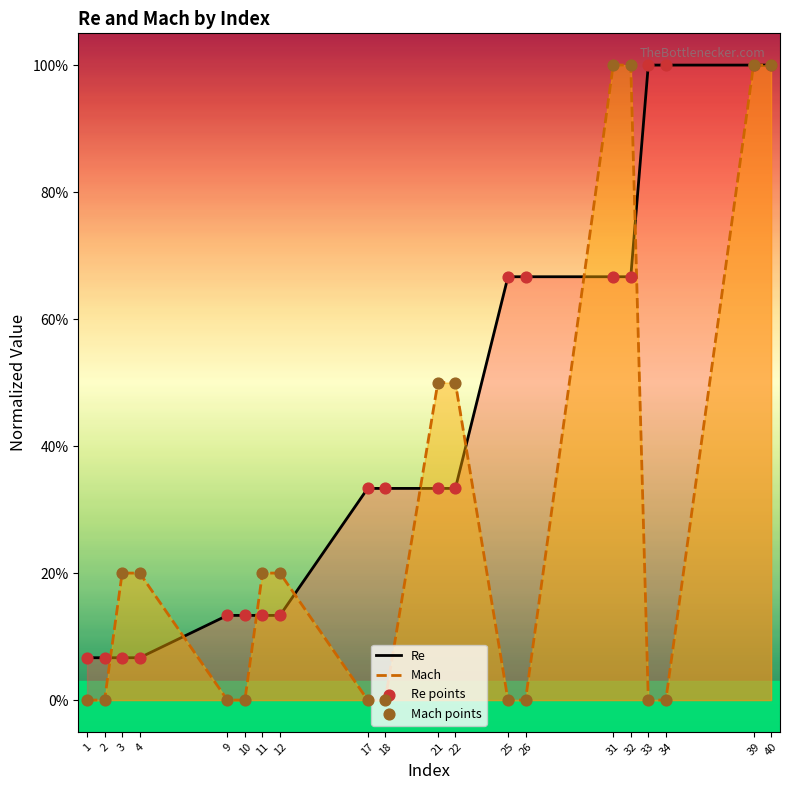

What is the total value across all series at 2?

0.1